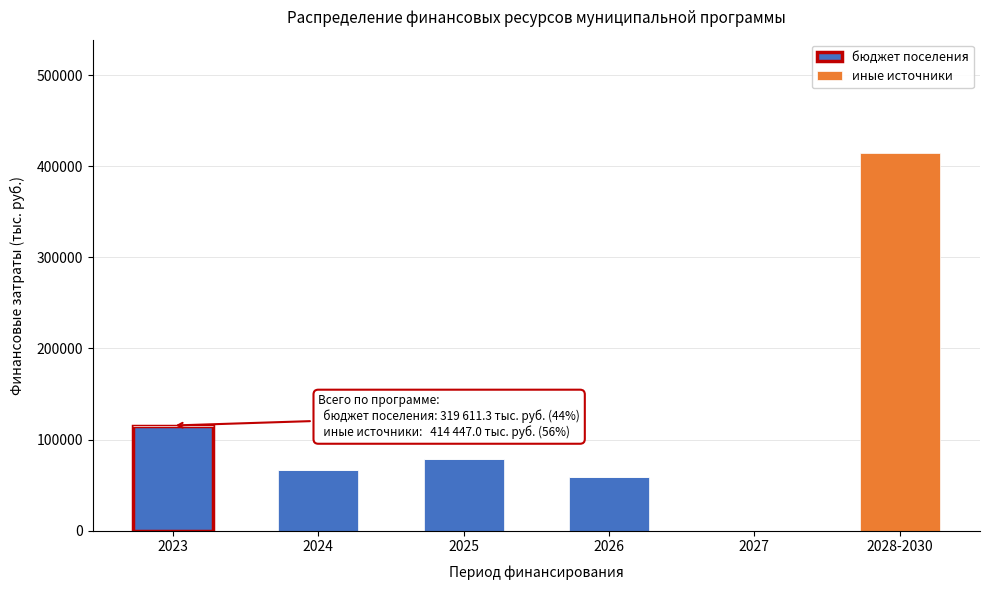

What is the sum of all бюджет поселения values?

319611.3